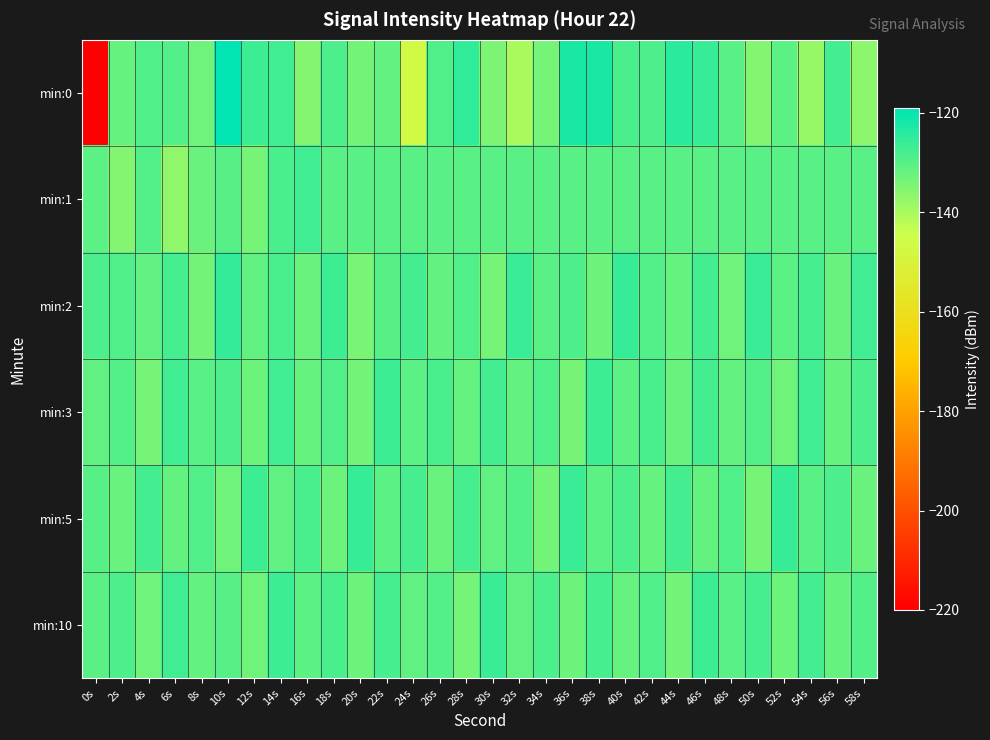

At which category is the sum across all series the highest?

10s